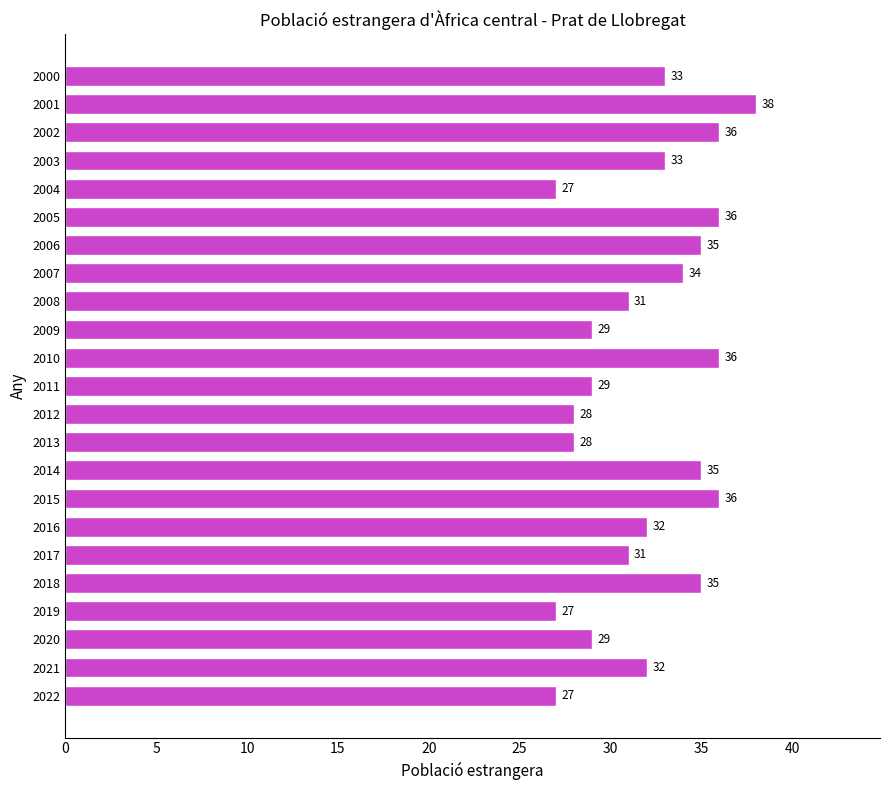

Are the bars horizontal?

Yes